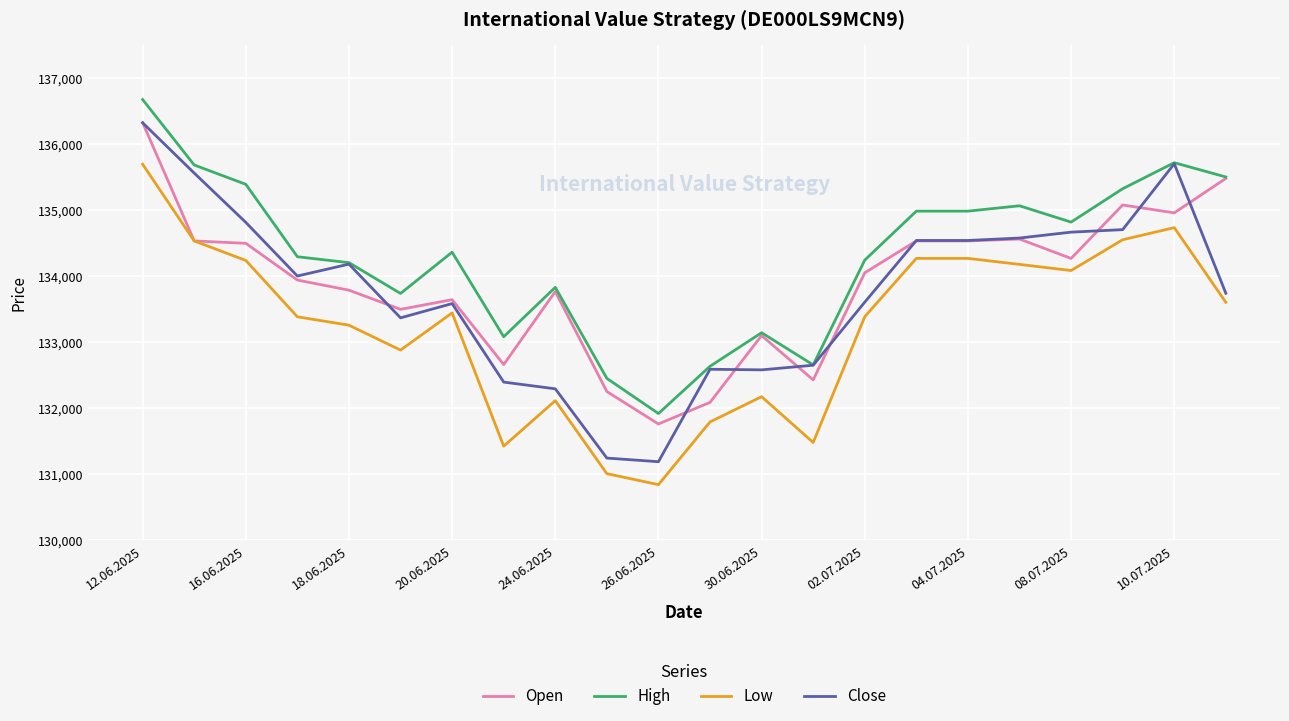

Which series has the largest total across all categories?

High